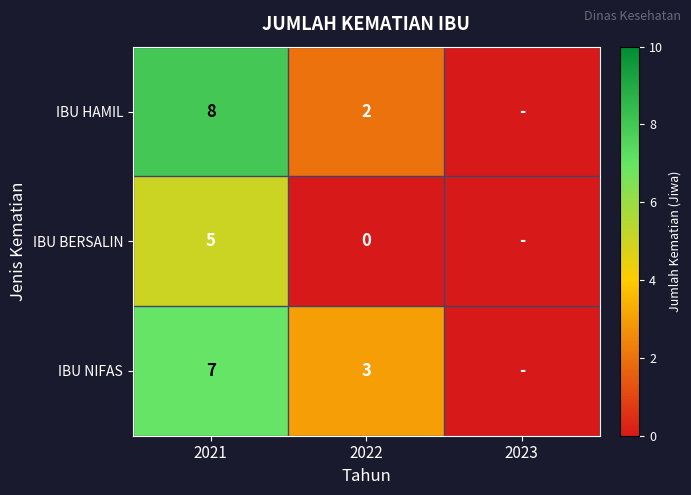

Is the value of IBU NIFAS at 2021 greater than the value of IBU BERSALIN at 2022?

Yes